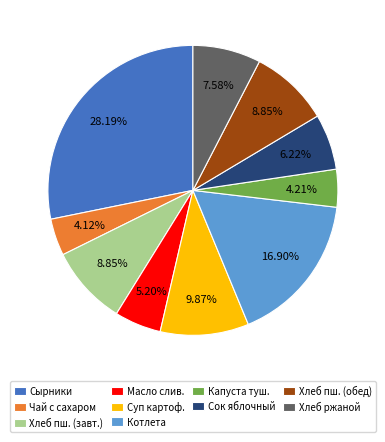

What is the ratio of the value at Сок яблочный to the value at Хлеб ржаной?

0.8